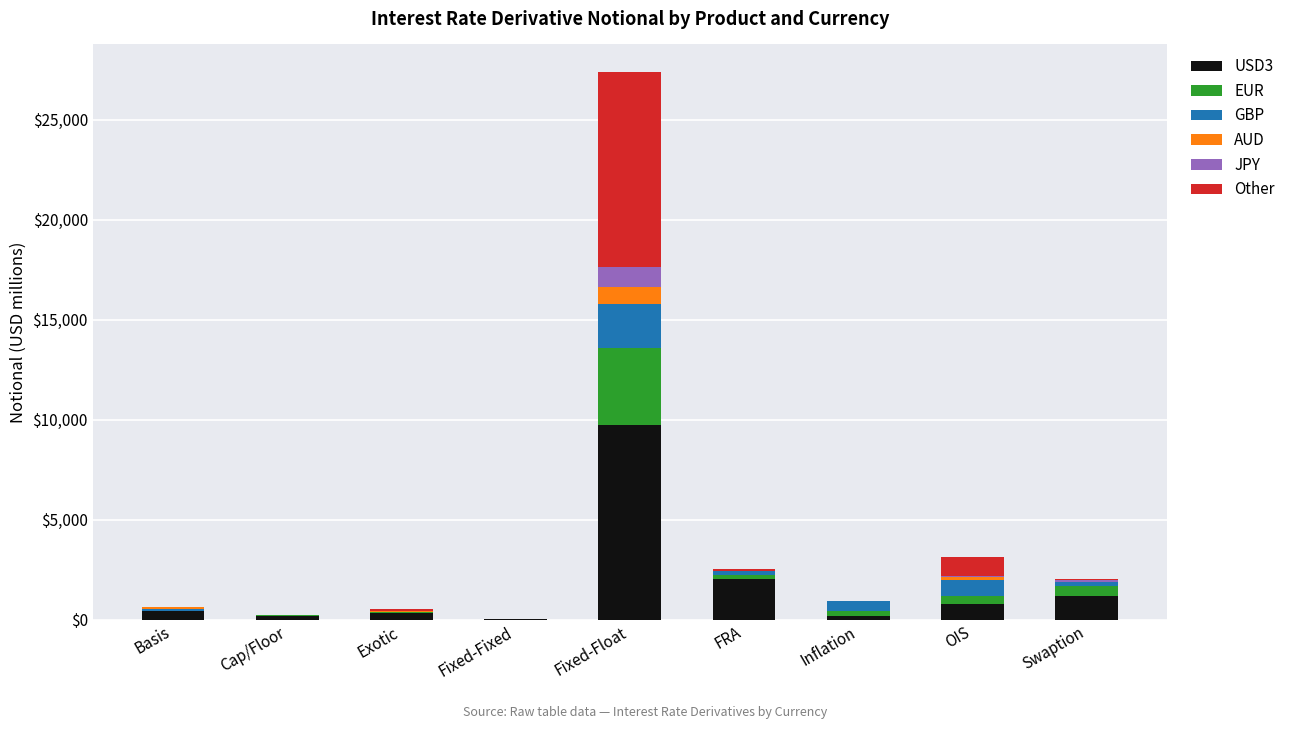

How many distinct data groups are displayed?

6